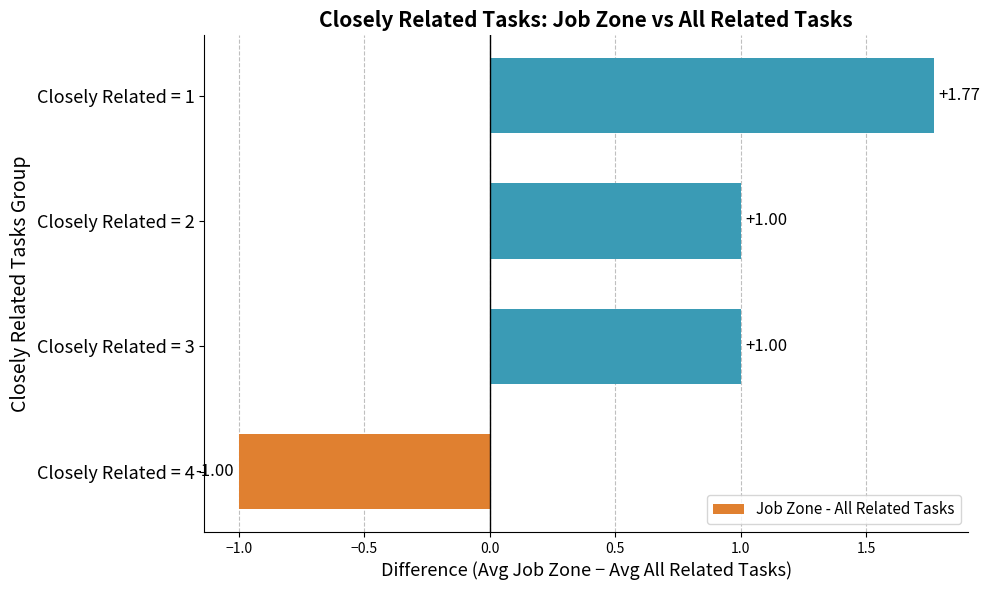

What is the sum of all values?

2.8